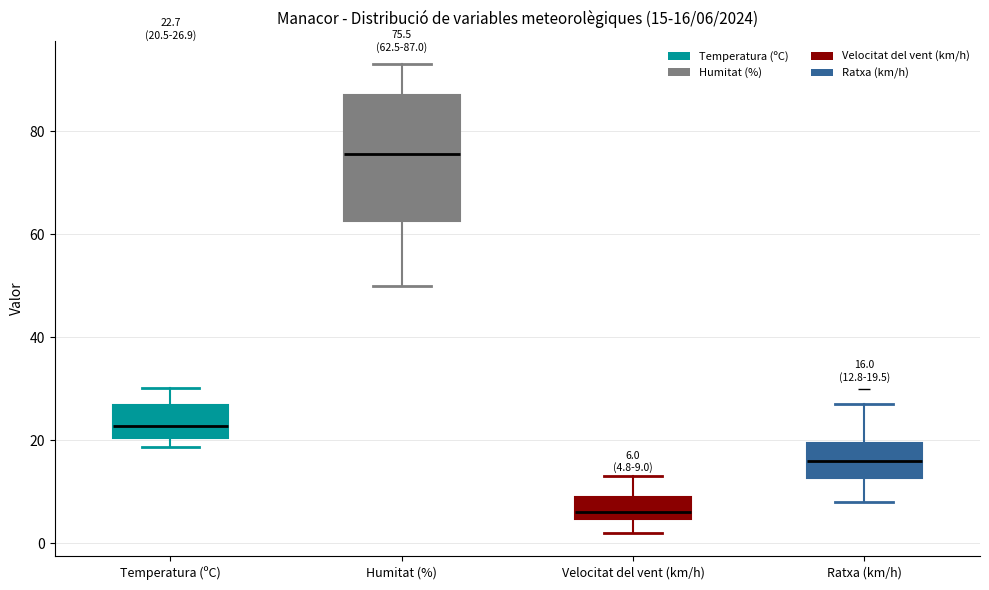

Which box has the lowest median line?

Velocitat del vent (km/h)